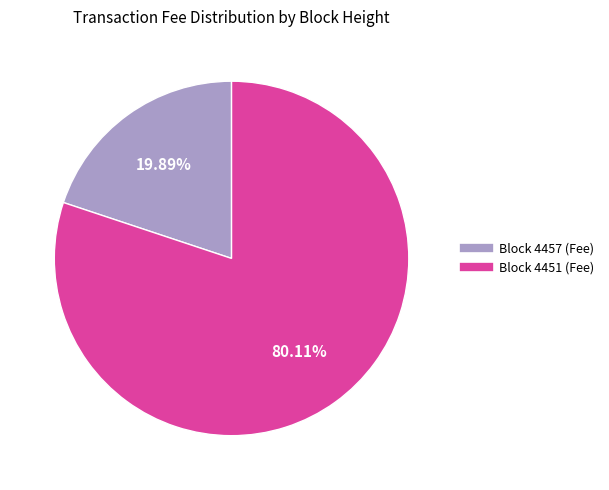

Is there any slice that represents more than half of the pie?

Yes